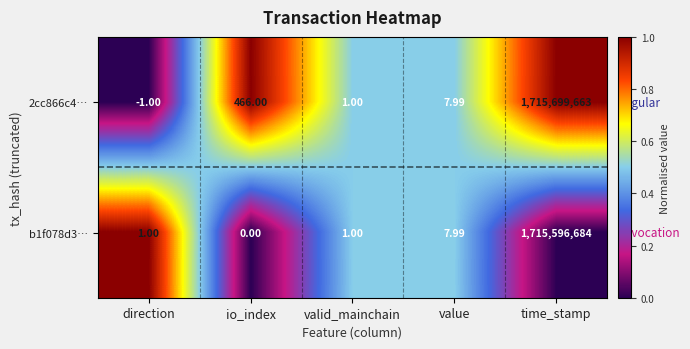

Which series has the widest spread of values?

2cc866c4…